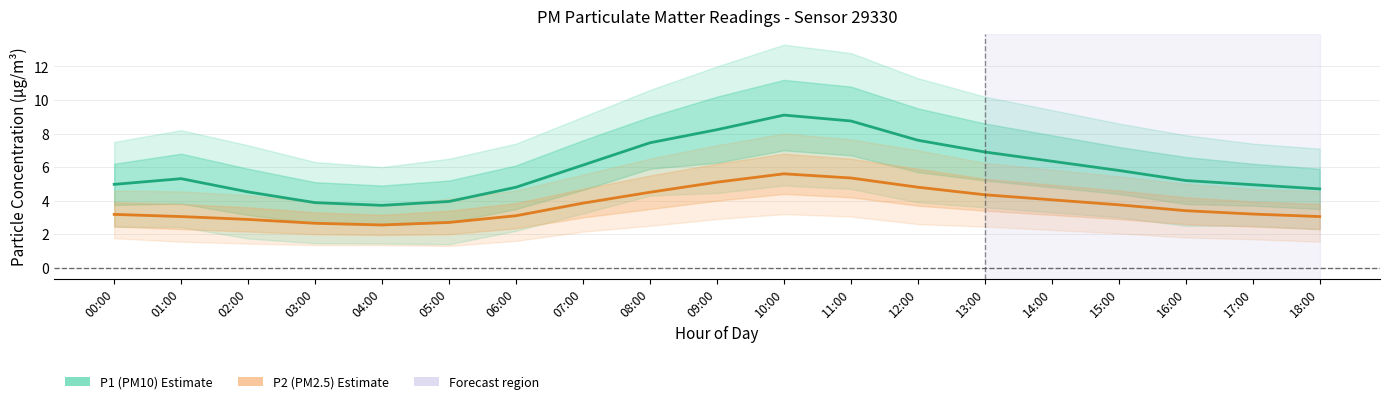

How many data points in P2 (PM2.5) are above 3?

15